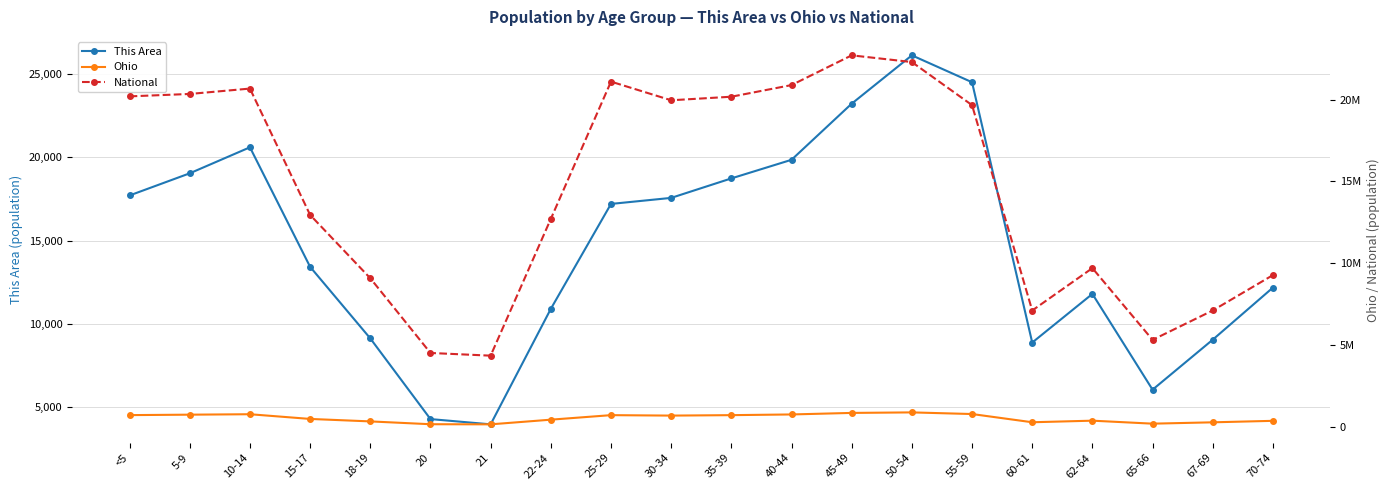

How many interior local peaks does the This Area series have?

3